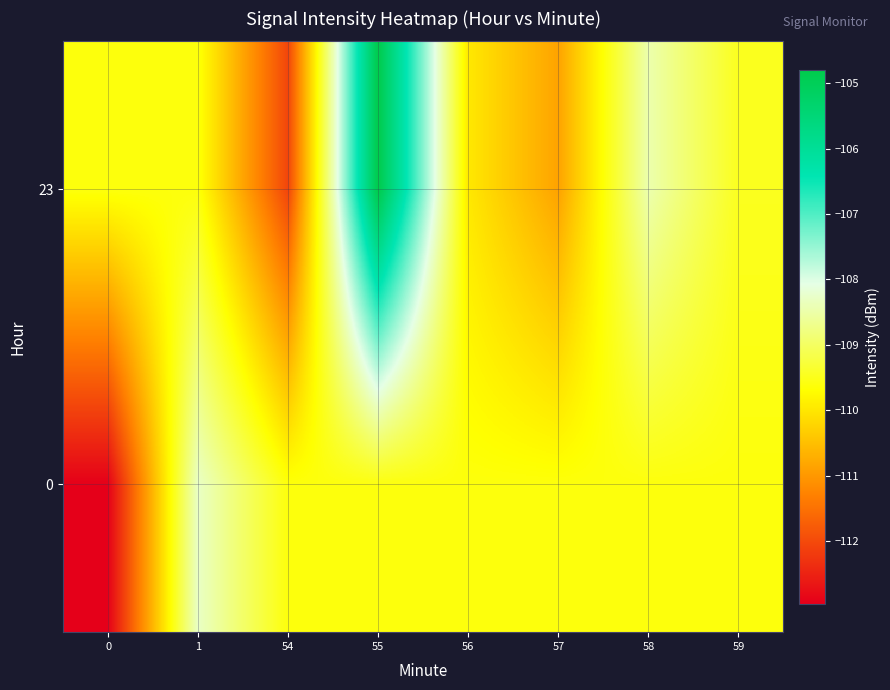

What is the spread (max minus min) of values at 56?

0.4